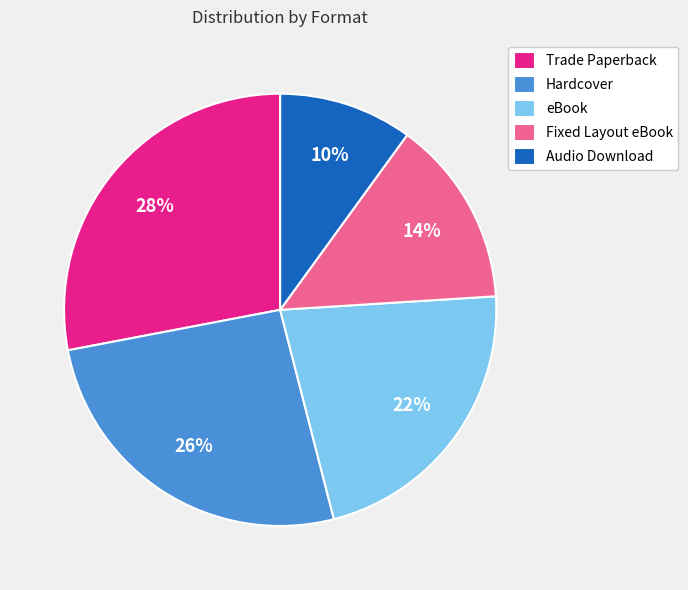

Is the sum of Trade Paperback and Audio Download greater than half?

No